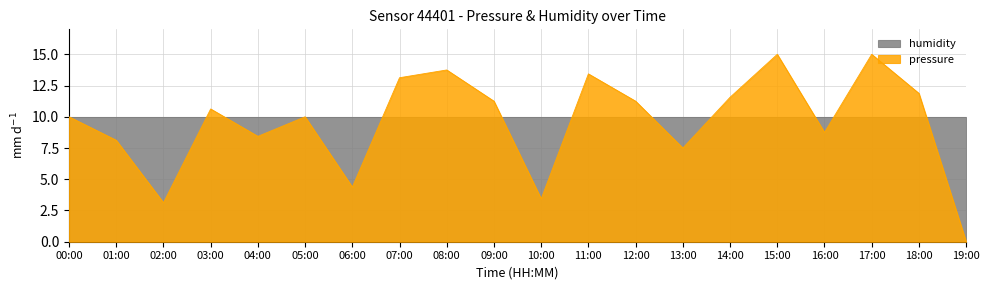

Does the chart have visible grid lines?

Yes